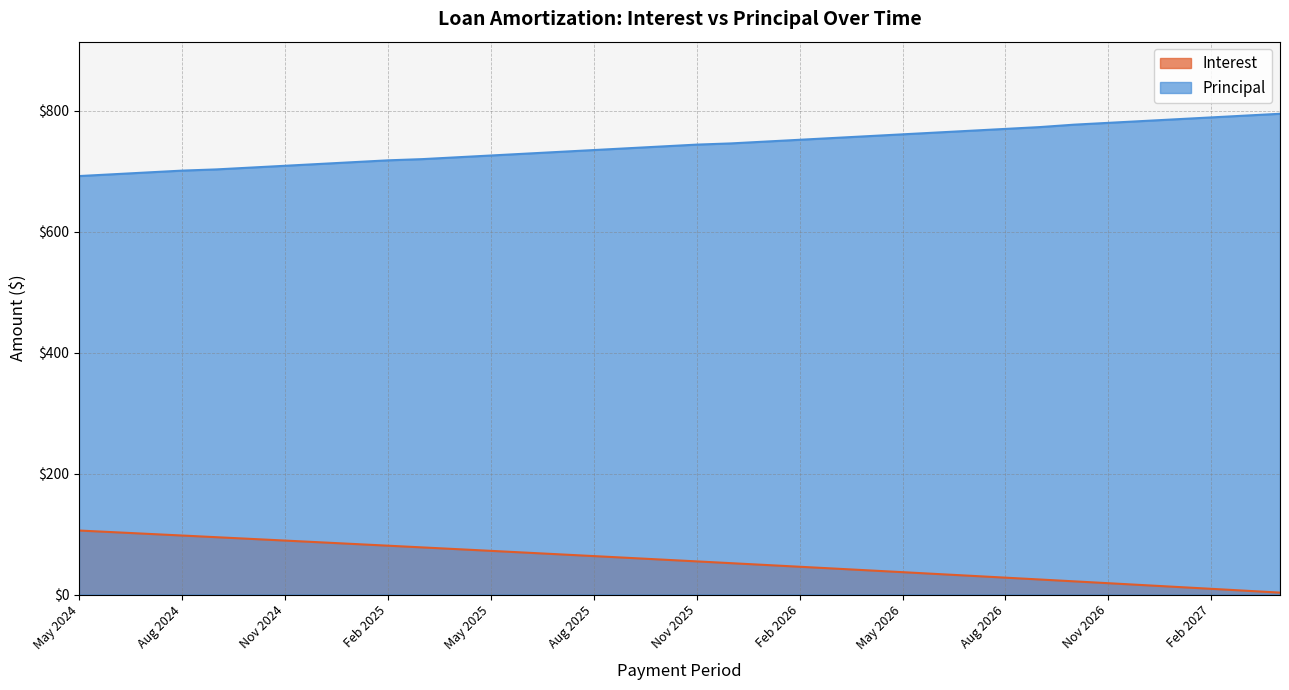

True or false: Interest and Principal cross at least once.

False